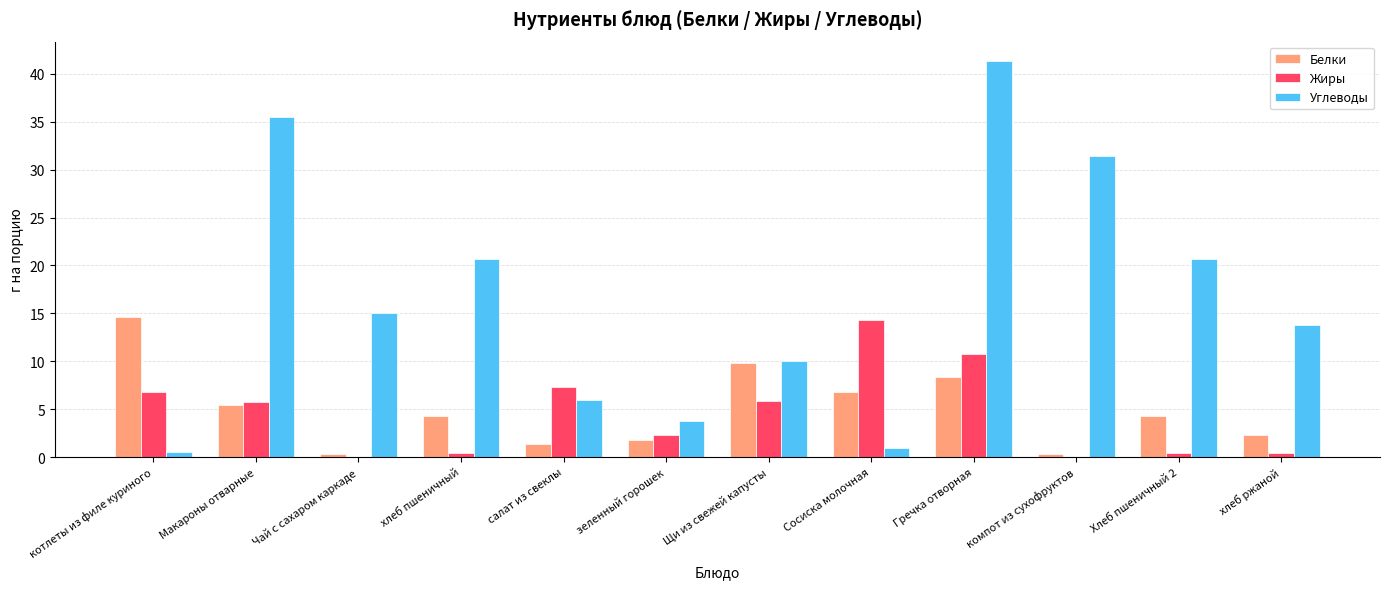

What are all the series names shown in the legend?

Белки, Жиры, Углеводы